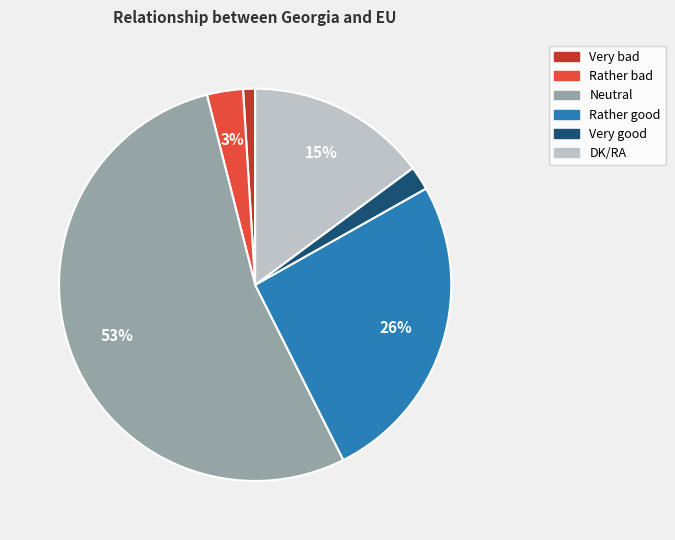

To the nearest percent, what is the difference between the largest and smallest slice percentages?

52%